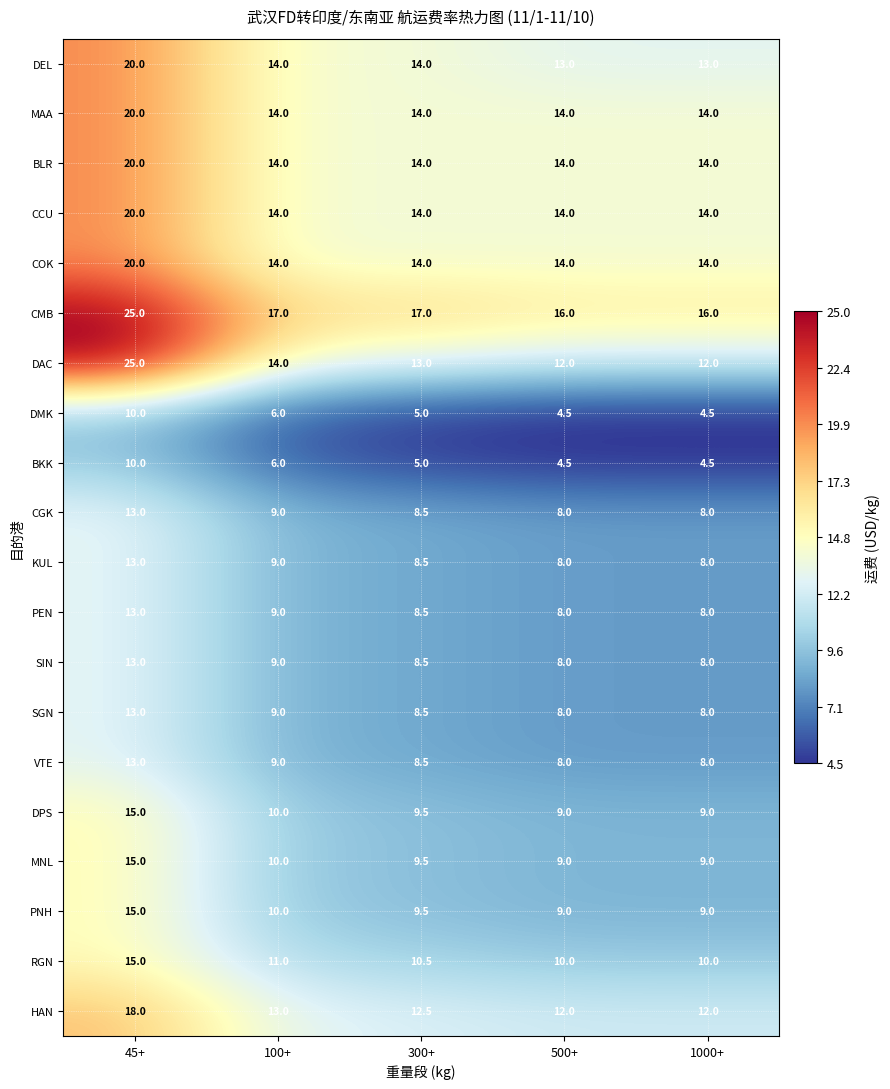

The value of RGN at 500+ is 5.1. True or false?

False